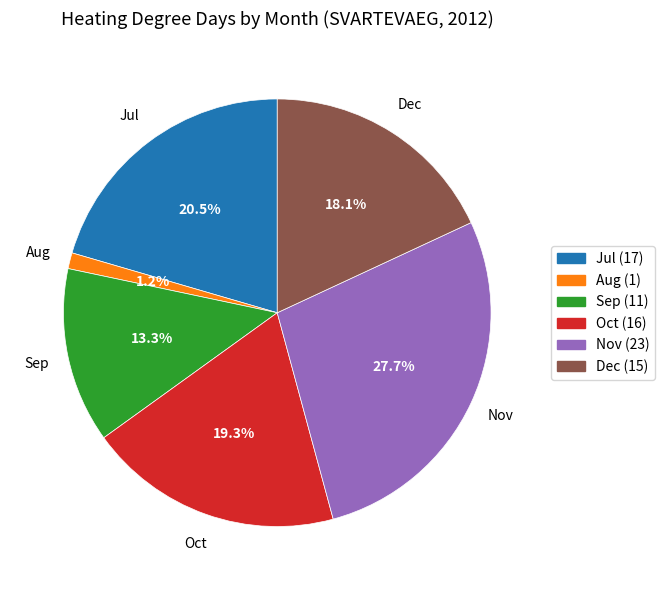

Does any single category account for the majority?

No